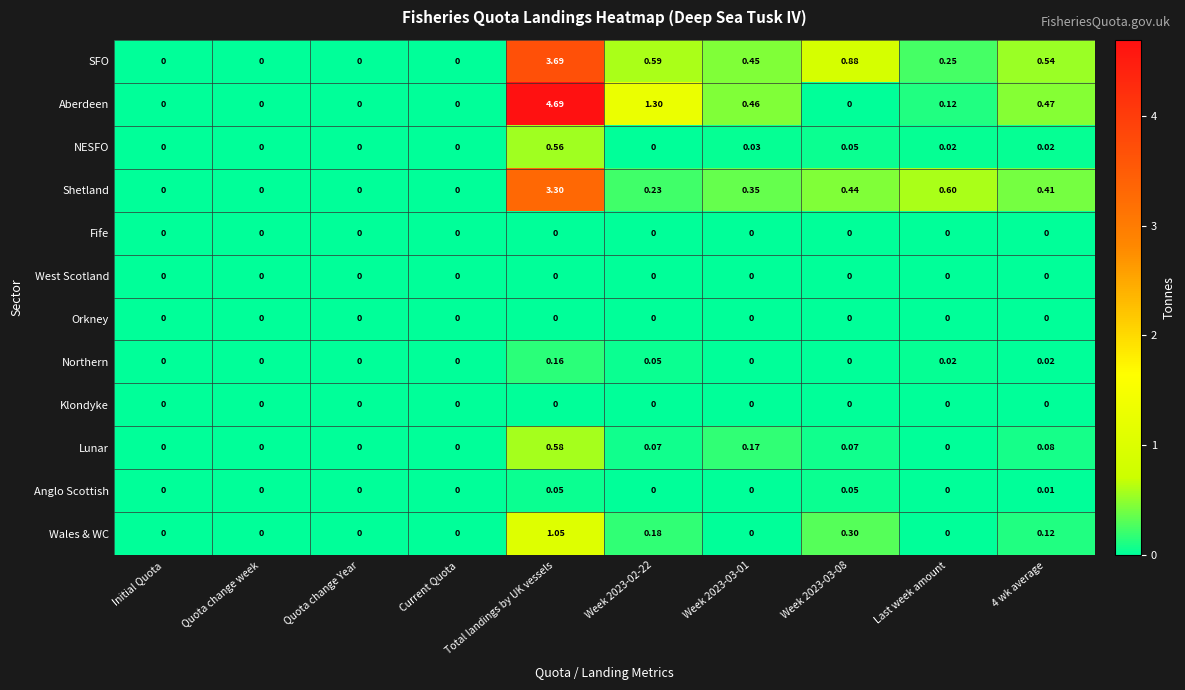

Which label corresponds to the largest value in the chart?

Total landings by UK vessels